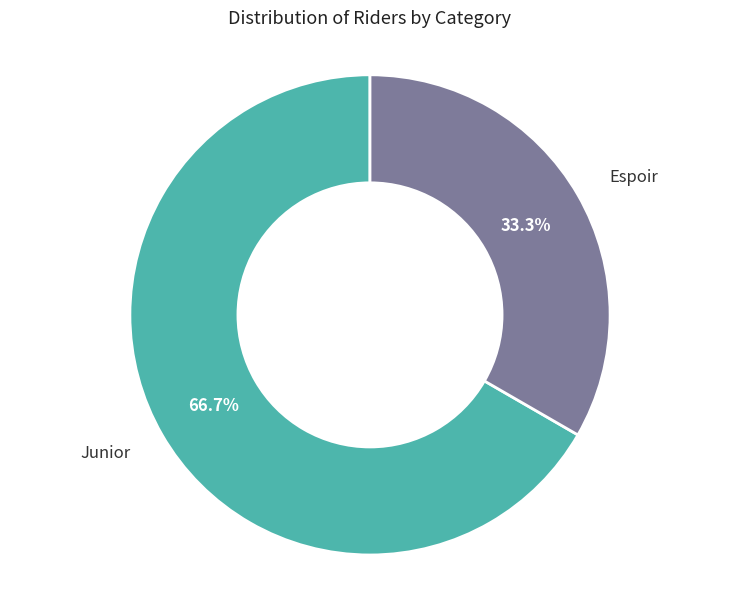

Is there any slice that represents more than half of the pie?

Yes